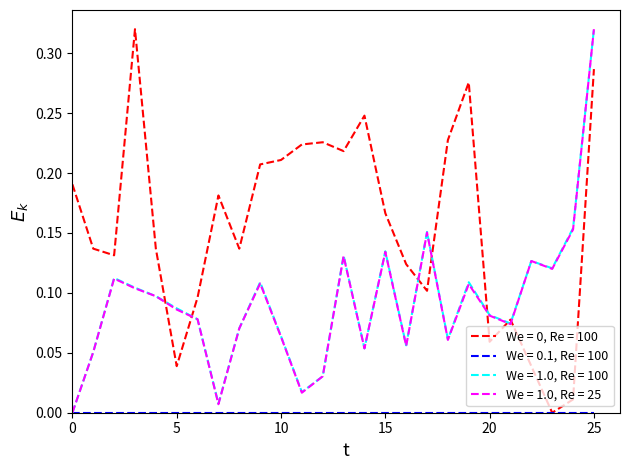

Does the chart display data point markers on the line(s)?

No